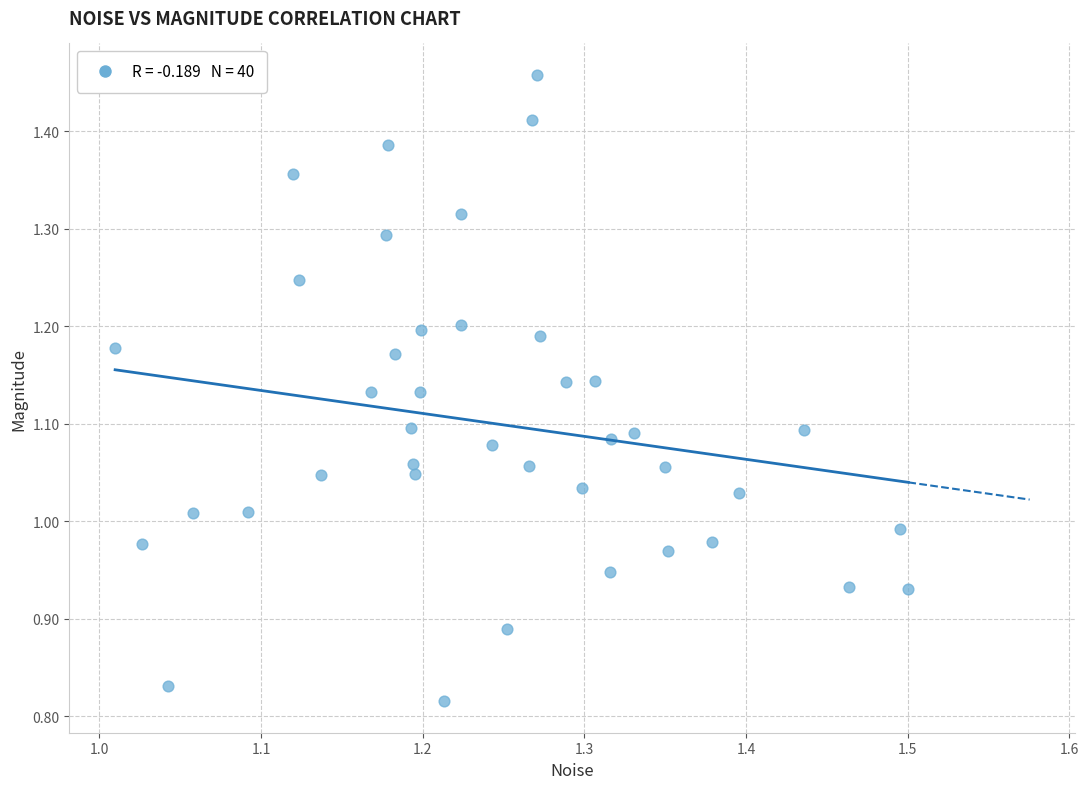

What is the range of X values (max minus min)?

0.5